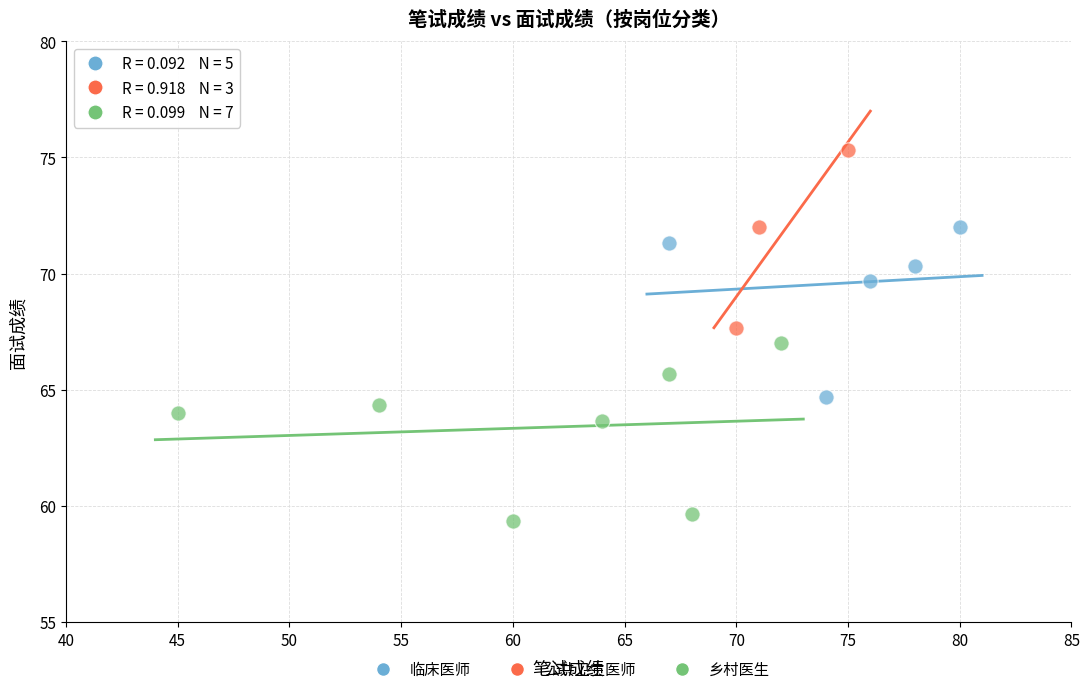

Which series reaches the maximum Y coordinate?

公共卫生医师